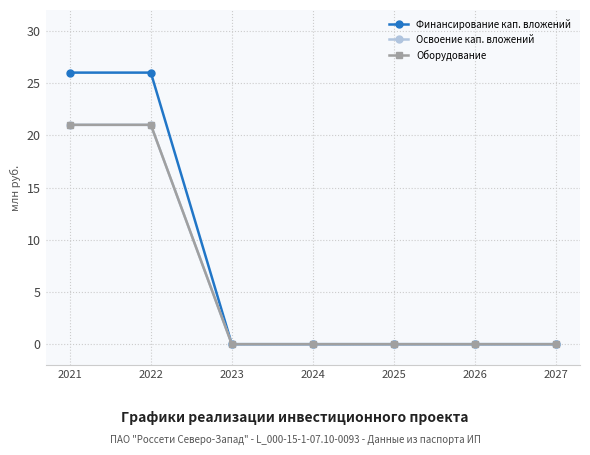

True or false: Освоение кап. вложений and Оборудование intersect in this chart.

False